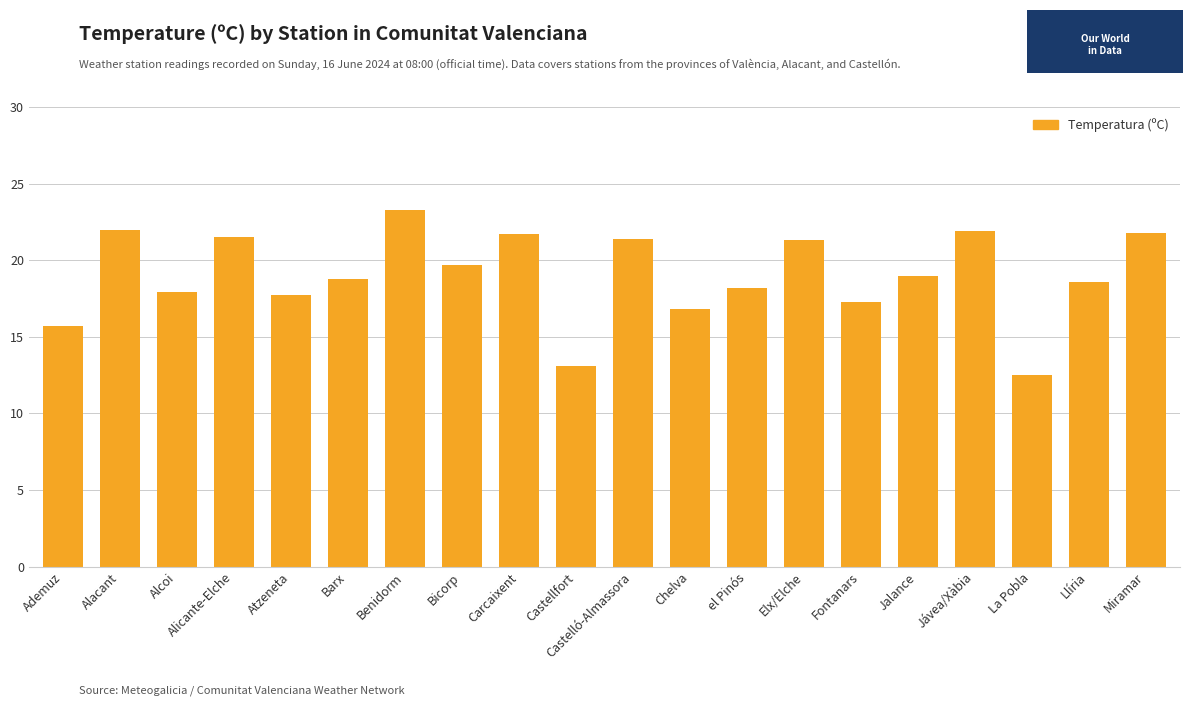

Read the value at Jávea/Xàbia.

21.9